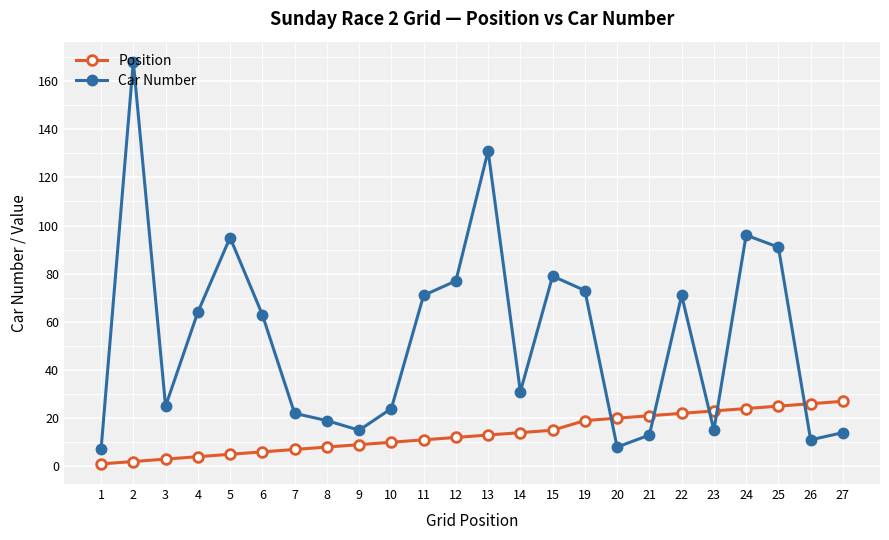

Reading left to right, extract all data points from this chart.

Position: 1	2	3	4	5	6	7	8	9	10	11	12	13	14	15	19	20	21	22	23	24	25	26	27
Car Number: 7	168	25	64	95	63	22	19	15	24	71	77	131	31	79	73	8	13	71	15	96	91	11	14